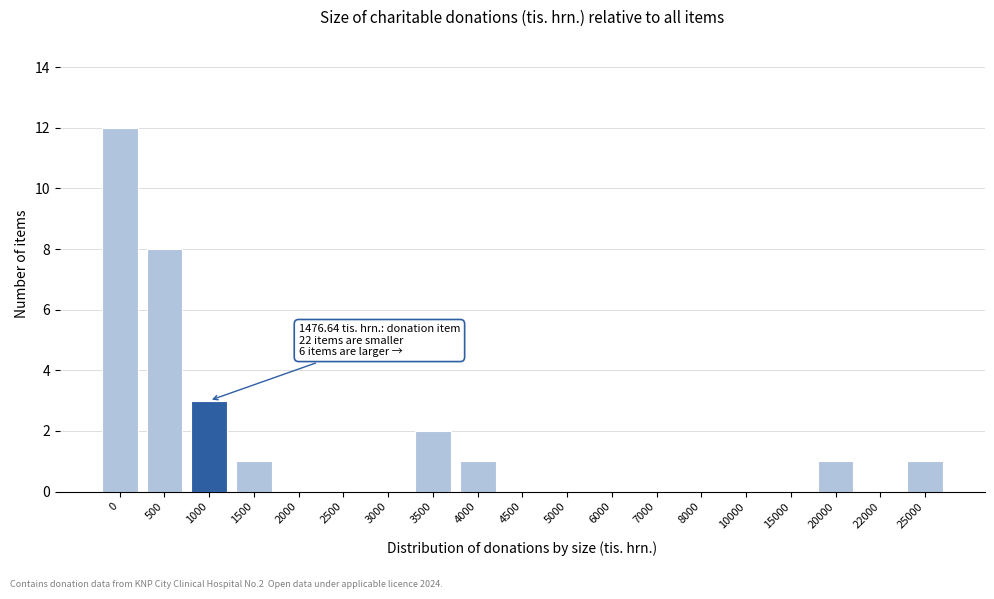

Reading right to left, list all the values displayed in this chart.

25000=1	22000=0	20000=1	15000=0	10000=0	8000=0	7000=0	6000=0	5000=0	4500=0	4000=1	3500=2	3000=0	2500=0	2000=0	1500=1	1000=3	500=8	0=12